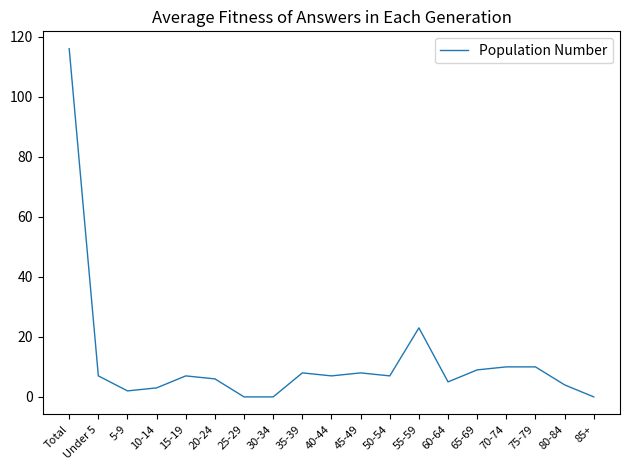

How many categories are shown in the chart?

19